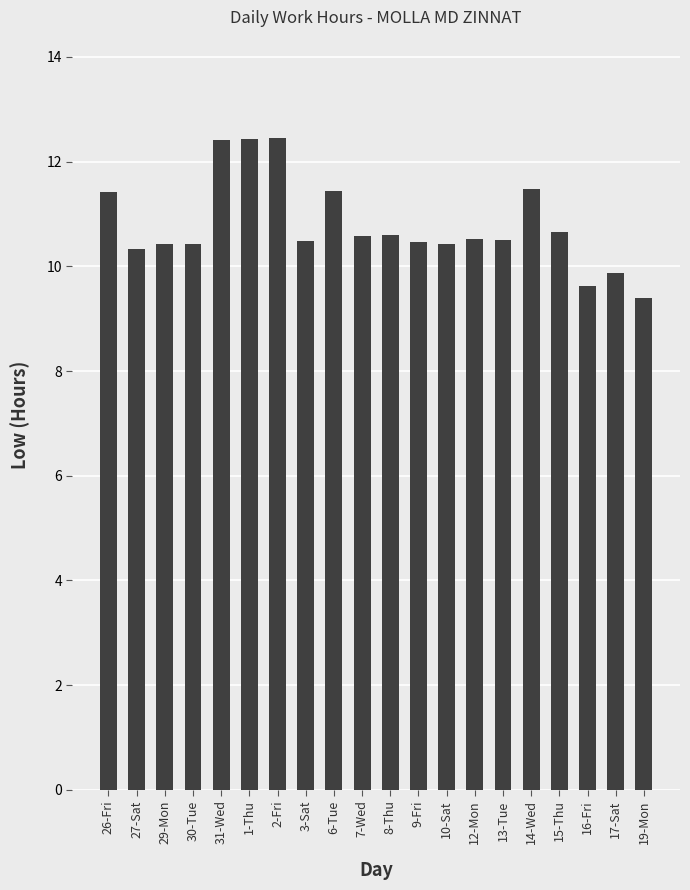

How many bars are there in total?

20